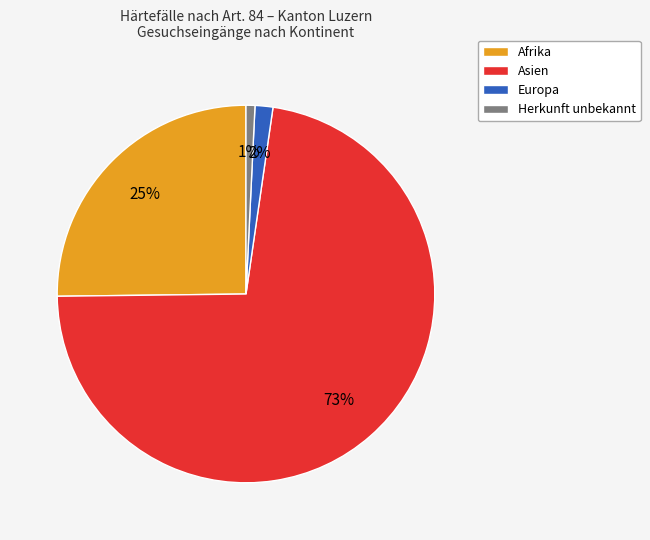

Count the number of slices in the pie.

4